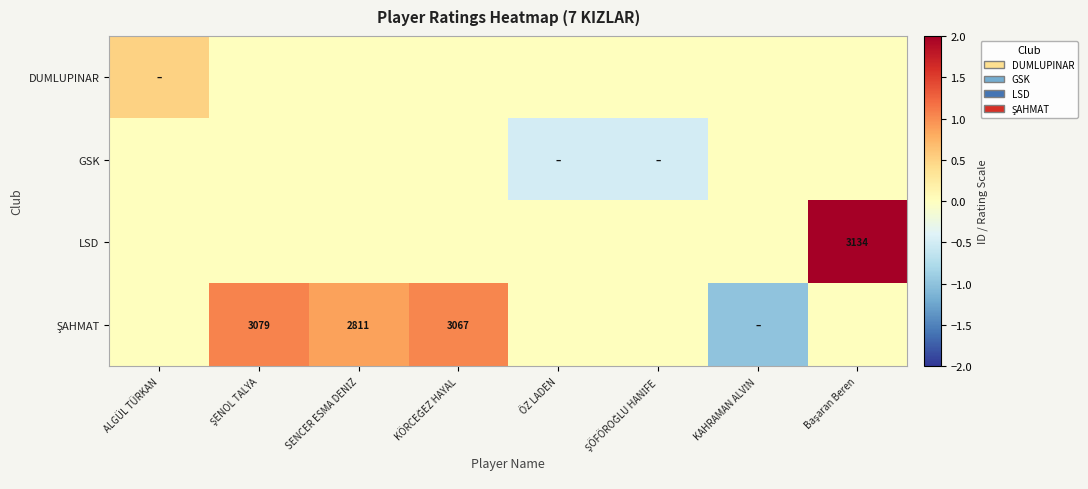

Rank the series at Başaran Beren from lowest to highest value.

DUMLUPINAR, GSK, ŞAHMAT, LSD